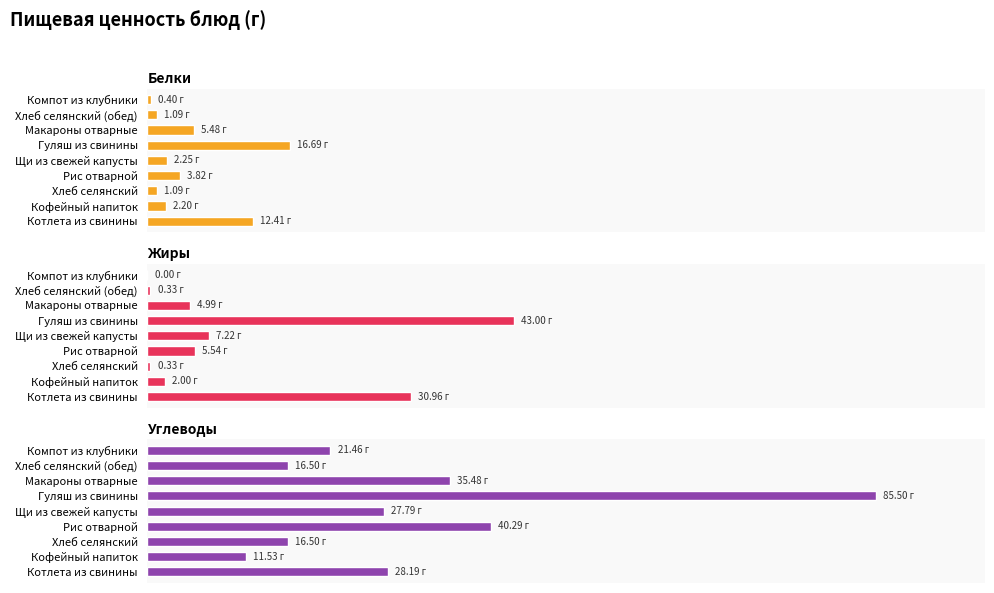

Between Кофейный напиток and Макароны отварные, which series saw the biggest shift?

Углеводы